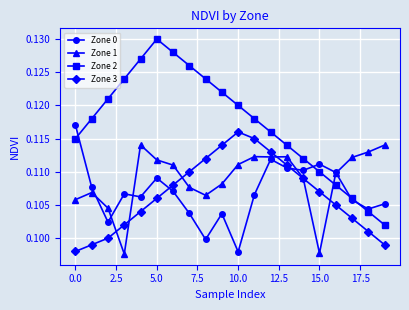

Which series has the largest range (max minus min)?

Zone 2